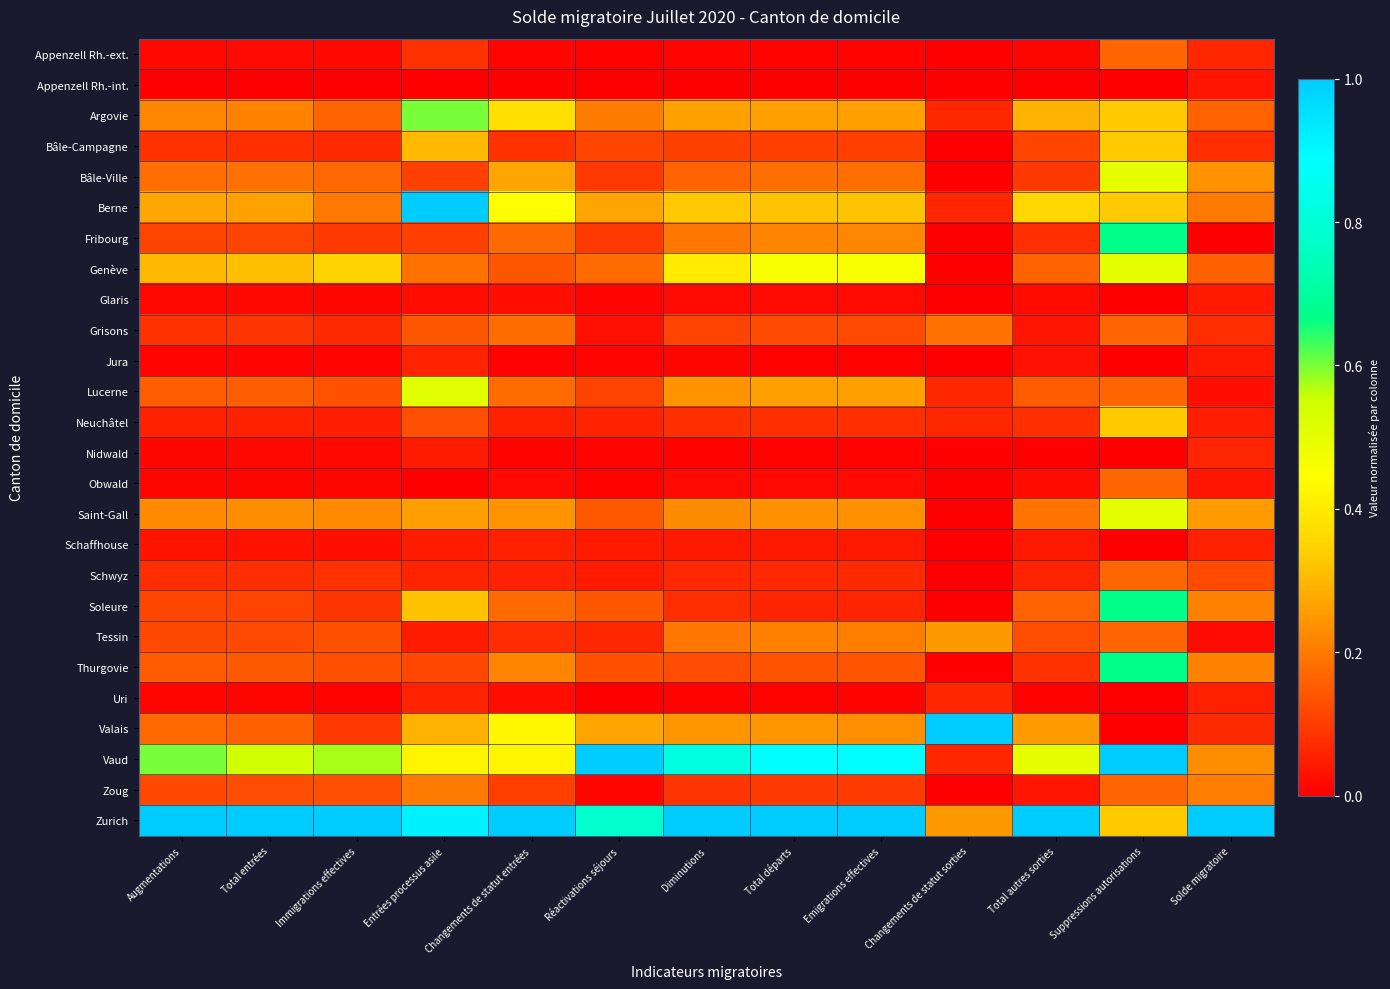

What is the total value across all series at Réactivations séjours?

3.8